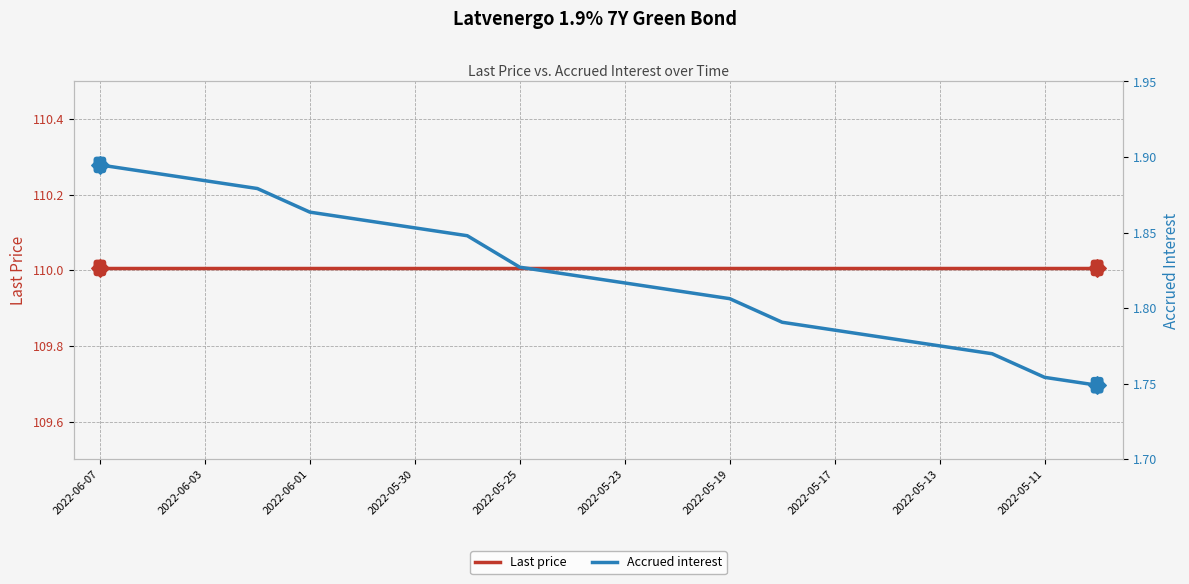

Is the value of Last price at 2022-05-17 greater than the value of Accrued interest at 18?

Yes